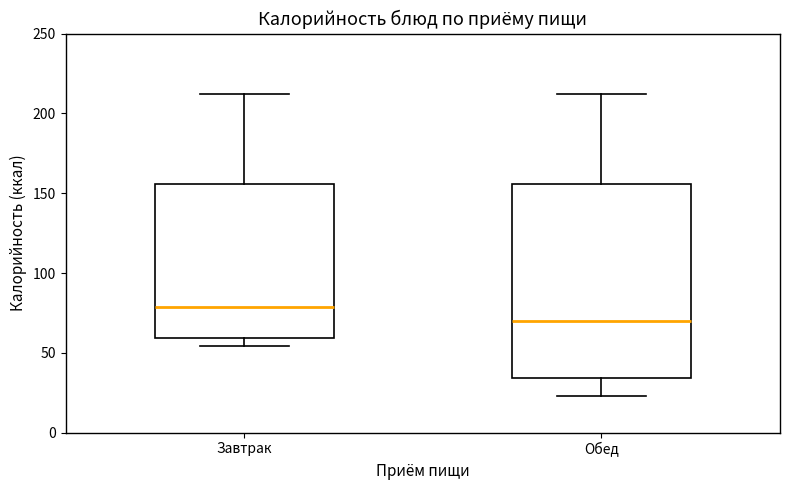

Reading left to right, read every box against the y-axis: the position of its median line, the range the box covers, and the ends of its whiskers. The values are not printed on the chart, so give them approximately, as read against the axis.

Завтрак: median 80, box 60 to 155, whiskers 55 to 210
Обед: median 70, box 35 to 155, whiskers 25 to 210